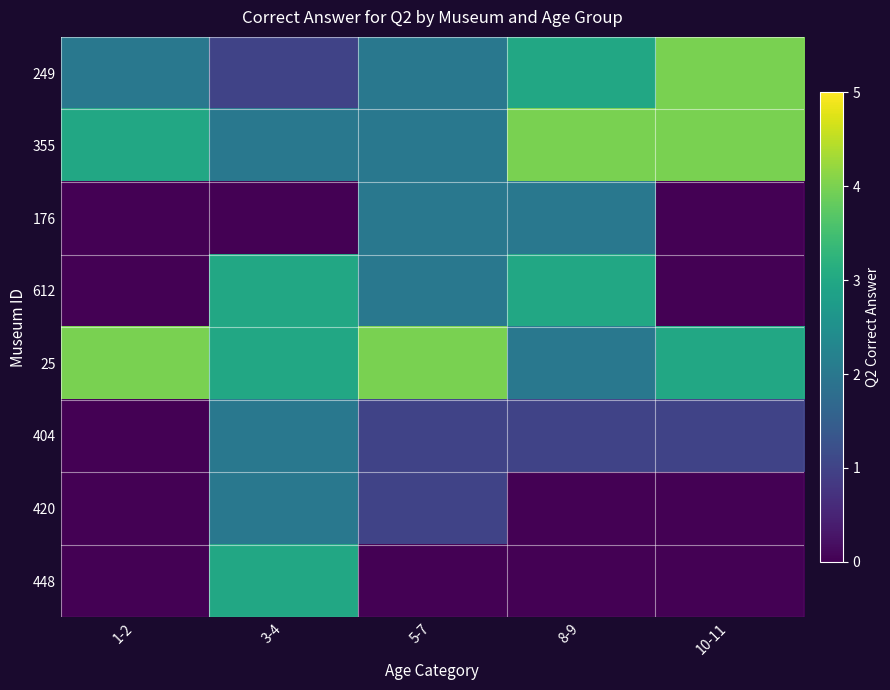

At which category is the sum across all series the highest?

3-4